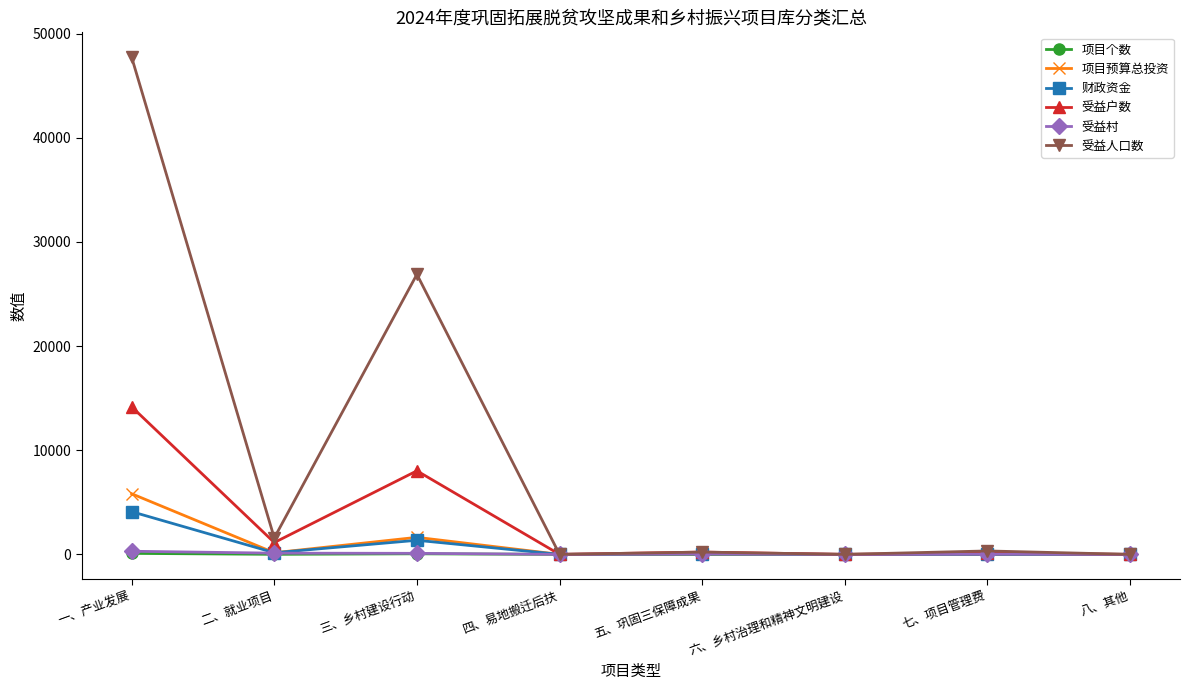

Where is the first local minimum for 受益人口数?

二、就业项目